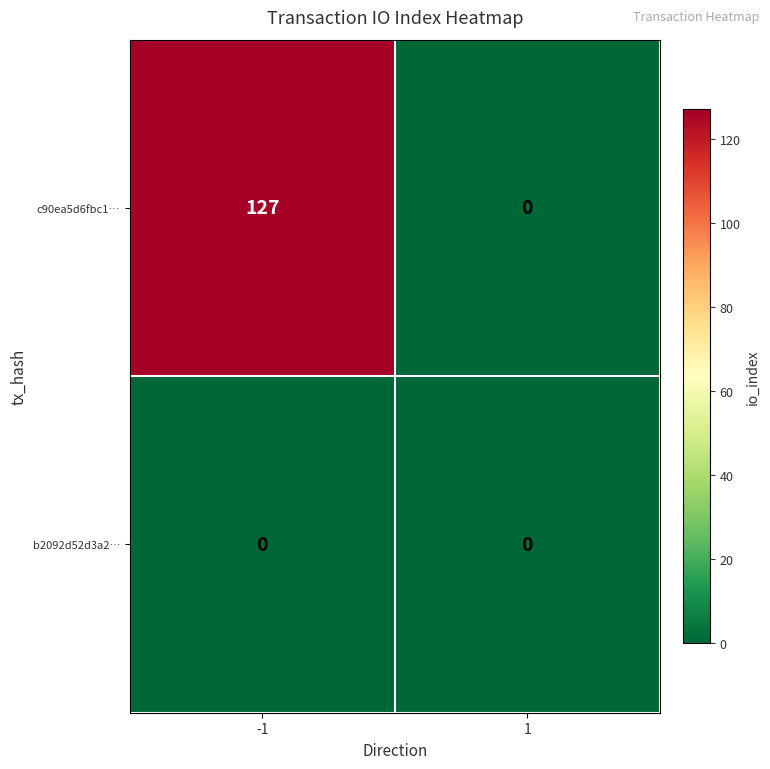

How many data points does each series have?

2